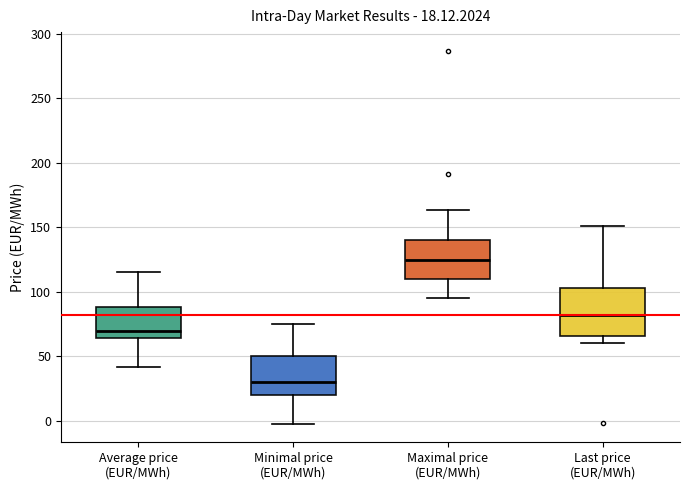

Which box's median line is the lowest?

Minimal price (EUR/MWh)